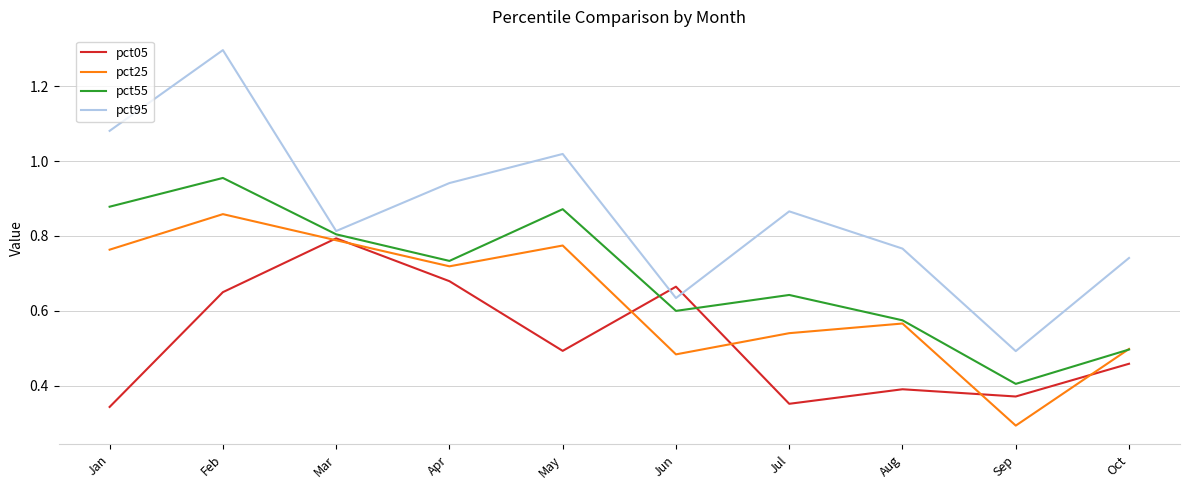

What is the sum of the pct25 values at Feb and Jul?

1.4